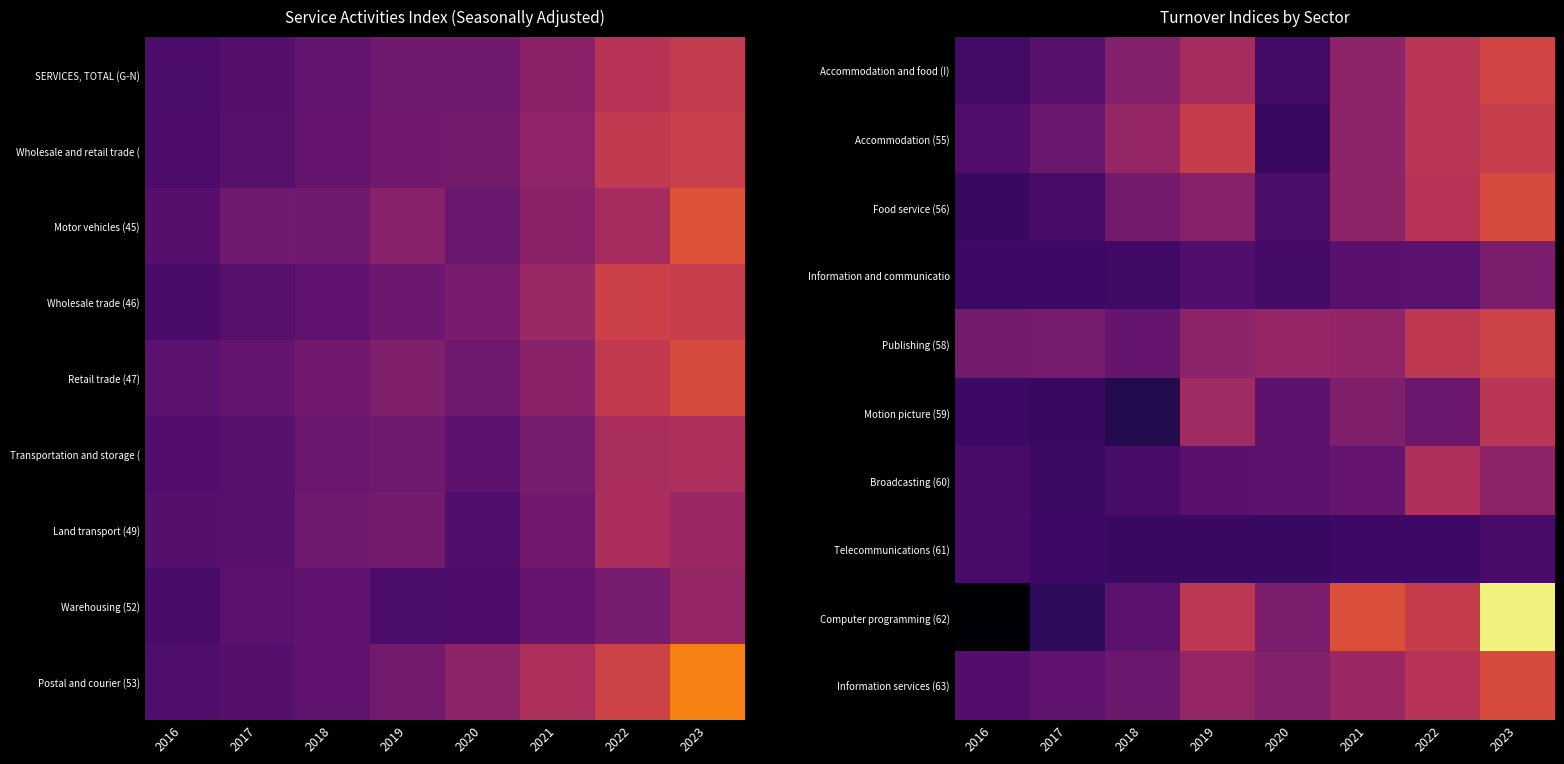

Which series has the largest range (max minus min)?

Computer programming (62)